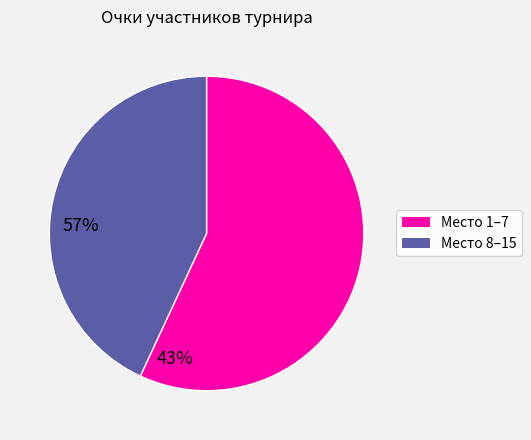

Which has a higher value, Место 1–7 or Место 8–15?

Место 1–7